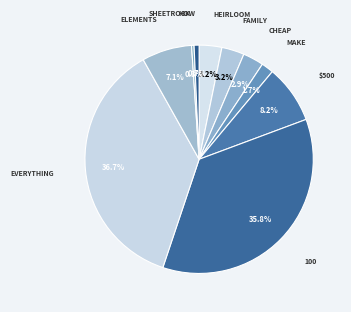

Count the number of slices in the pie.

10